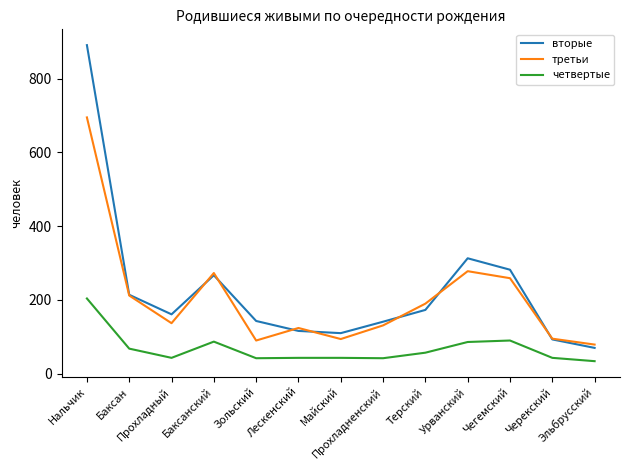

True or false: третьи and четвертые cross at least once.

False